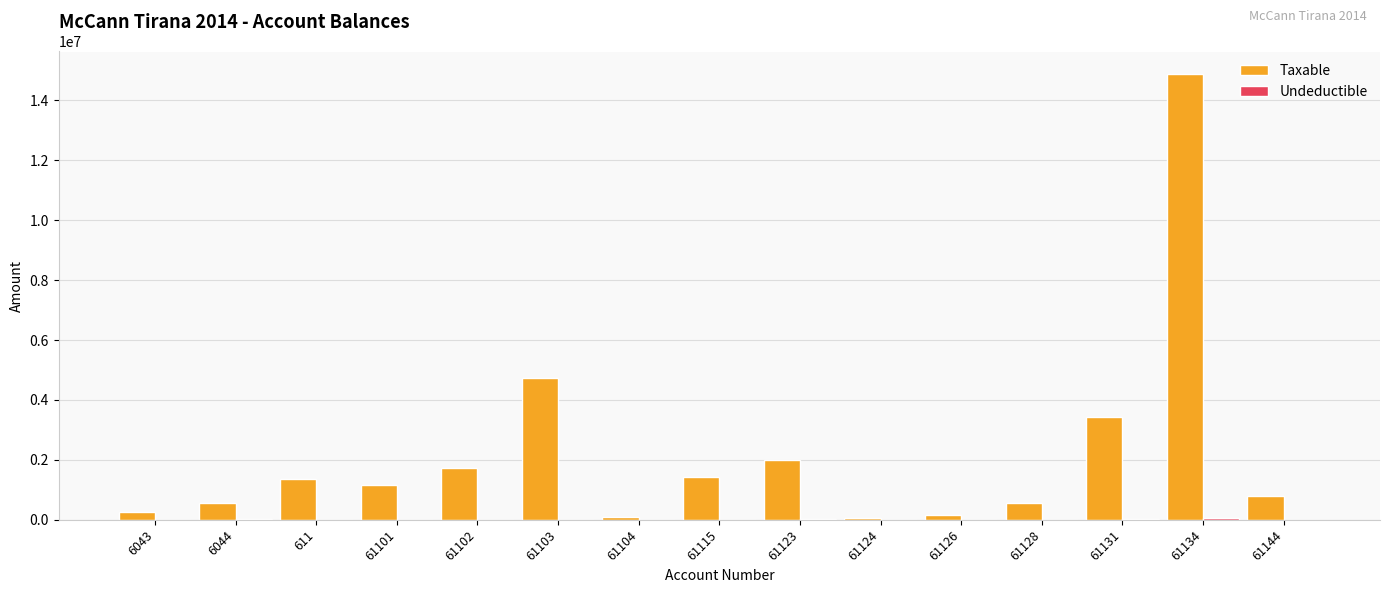

Which series changed the most between 61103 and 61134?

Taxable